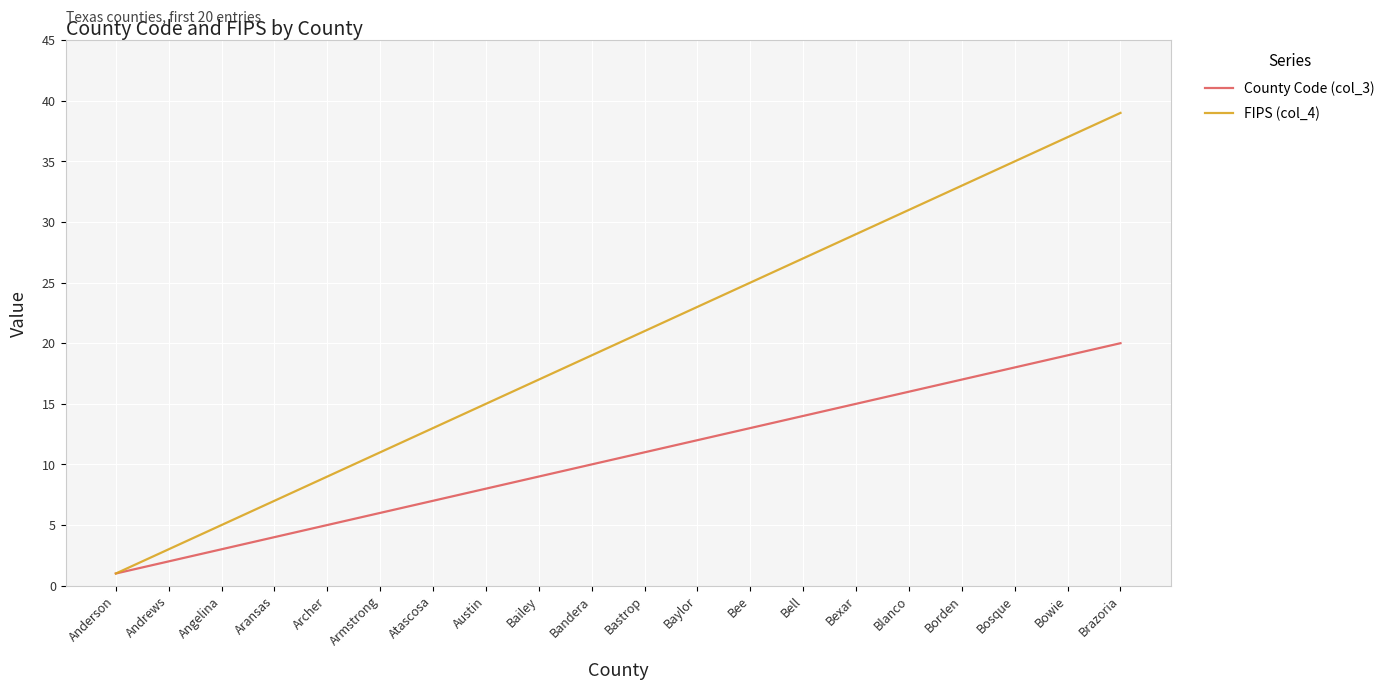

What is the sum of the County Code (col_3) values at Aransas and Bell?

18